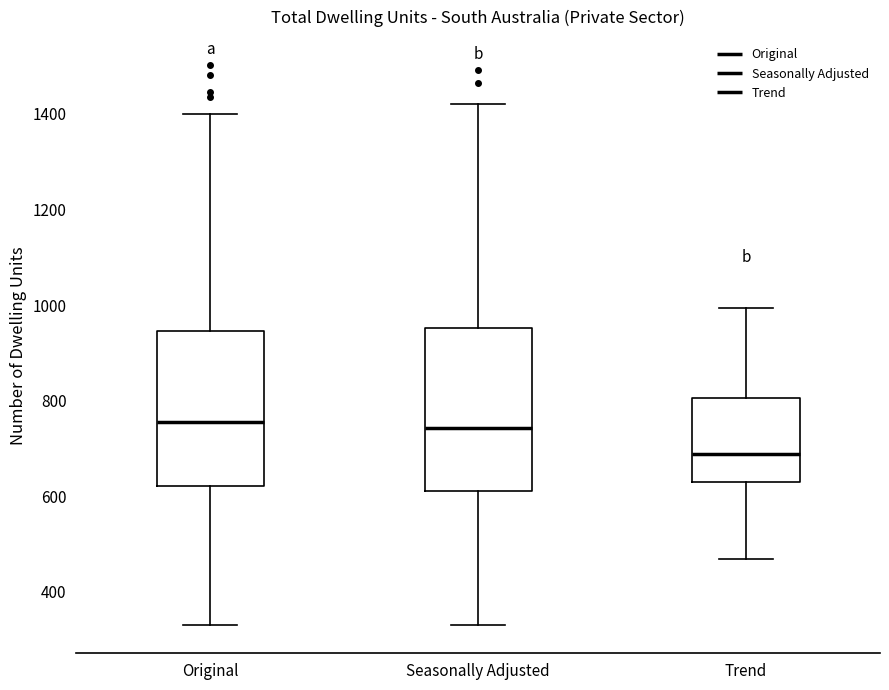

Reading left to right, read every box against the y-axis: the position of its median line, the range the box covers, and the ends of its whiskers. The values are not printed on the chart, so give them approximately, as read against the axis.

Original: median 760, box 620 to 940, whiskers 340 to 1400
Seasonally Adjusted: median 740, box 620 to 960, whiskers 340 to 1420
Trend: median 680, box 640 to 800, whiskers 460 to 1000